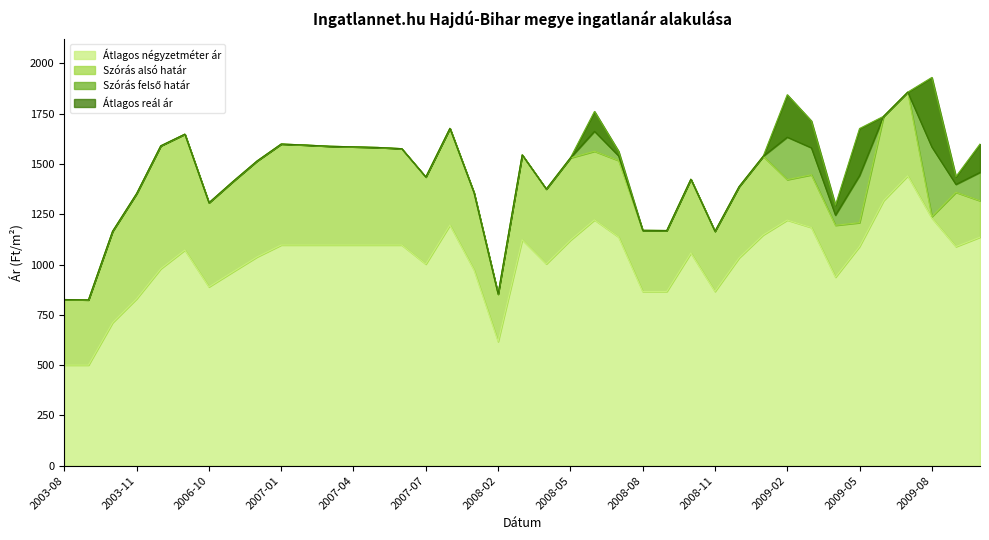

True or false: Átlagos négyzetméter ár and Átlagos reál ár intersect in this chart.

False